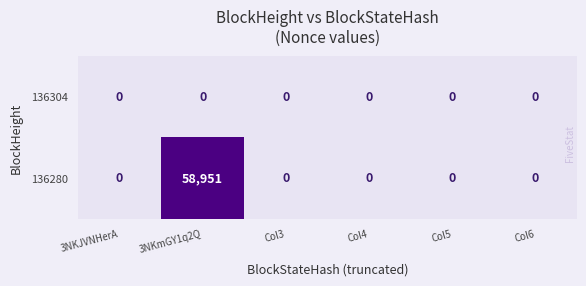

At which category does the chart reach its peak across all series?

3NKmGY1q2Q